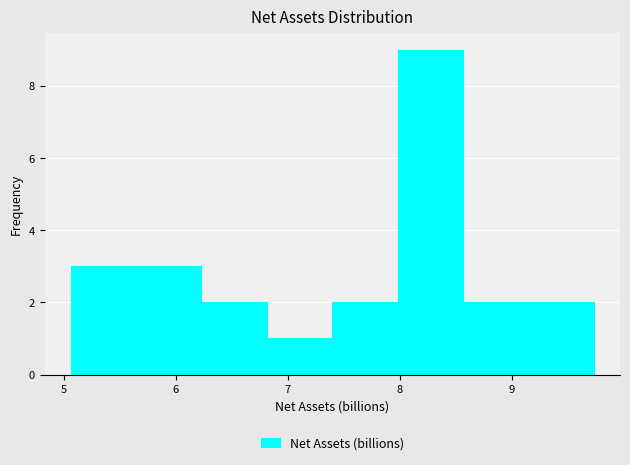

How tall is the bar that spans 6.2 to 6.8 on the x-axis? Neither the bar edges nor the heights are printed on the chart, so give them approximately, as read against the axes.

2